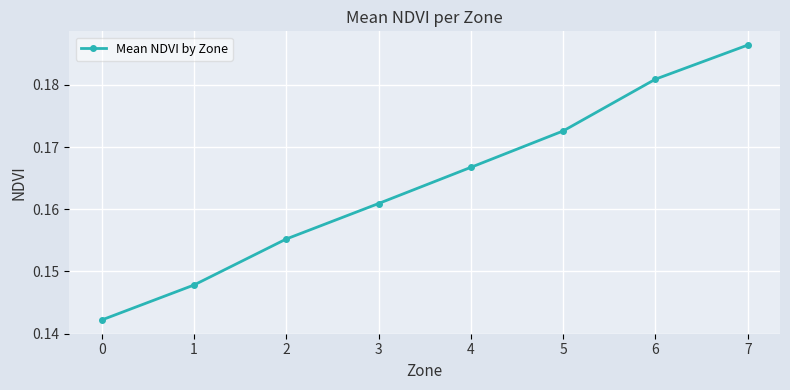

True or false: the data shows 0.2 at 1.

False